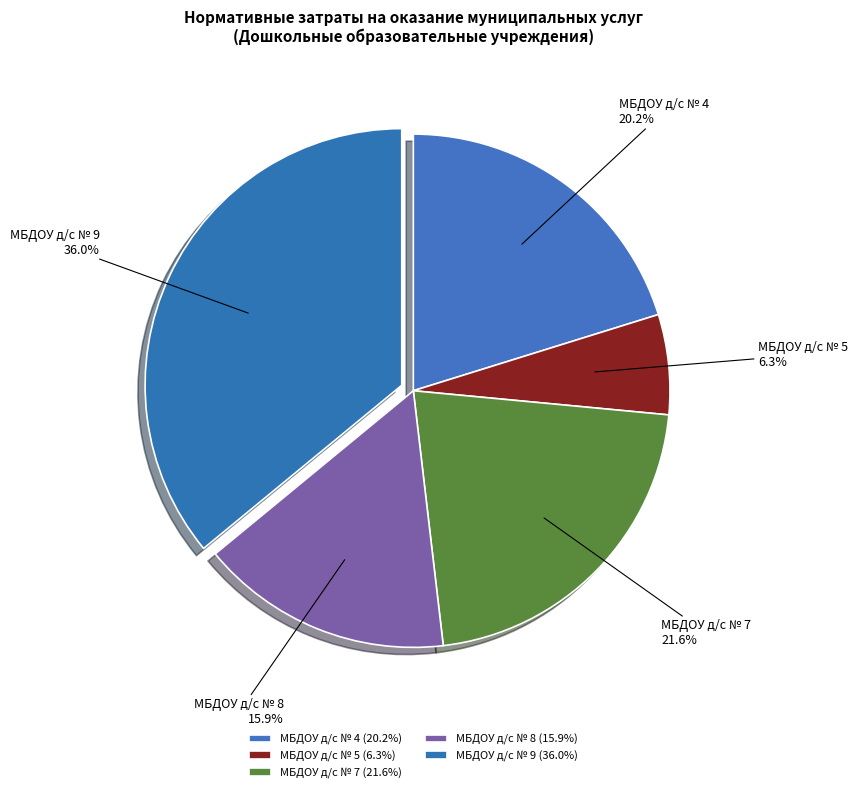

Combined, what portion of the pie is МБДОУ д/с № 9 and МБДОУ д/с № 7?

57.6%